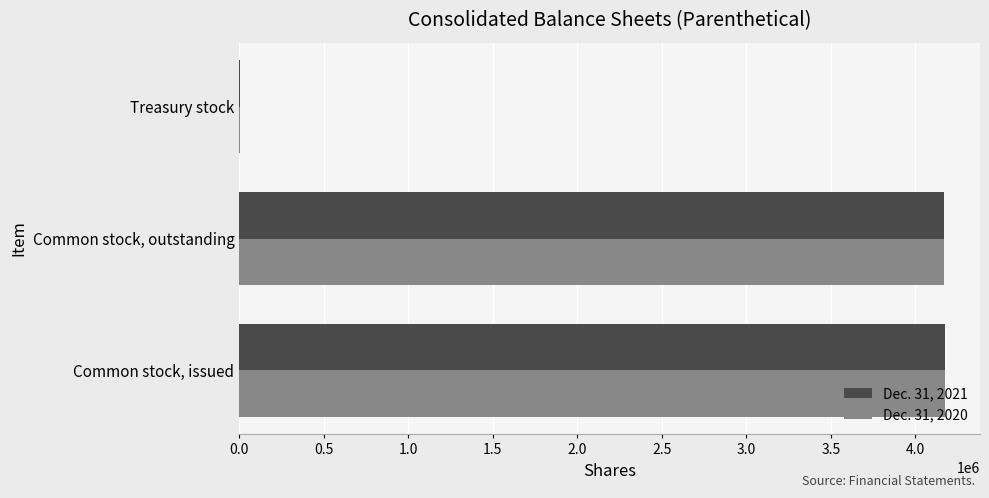

Is it true that Dec. 31, 2021 equals 4168414 at Common stock, outstanding?

True